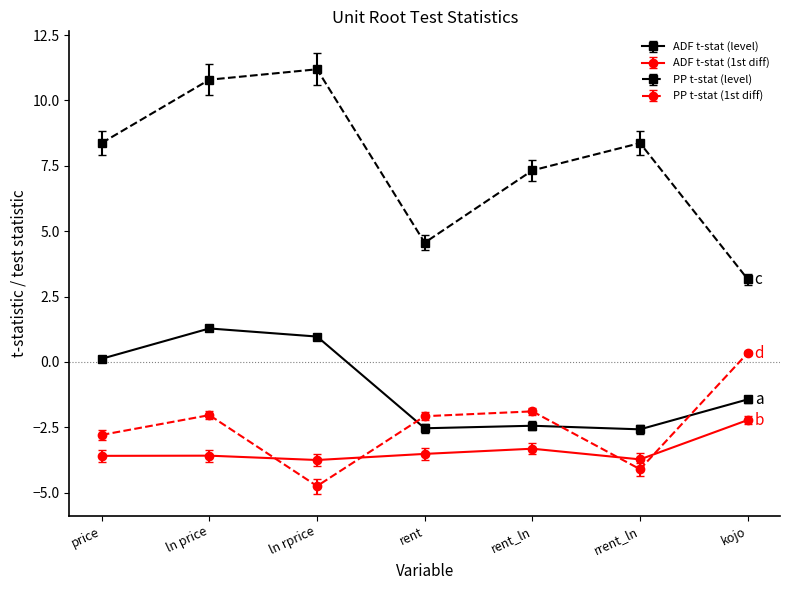

Is the value of ADF t-stat (level) at ln rprice greater than the value of ADF t-stat (1st diff) at price?

Yes